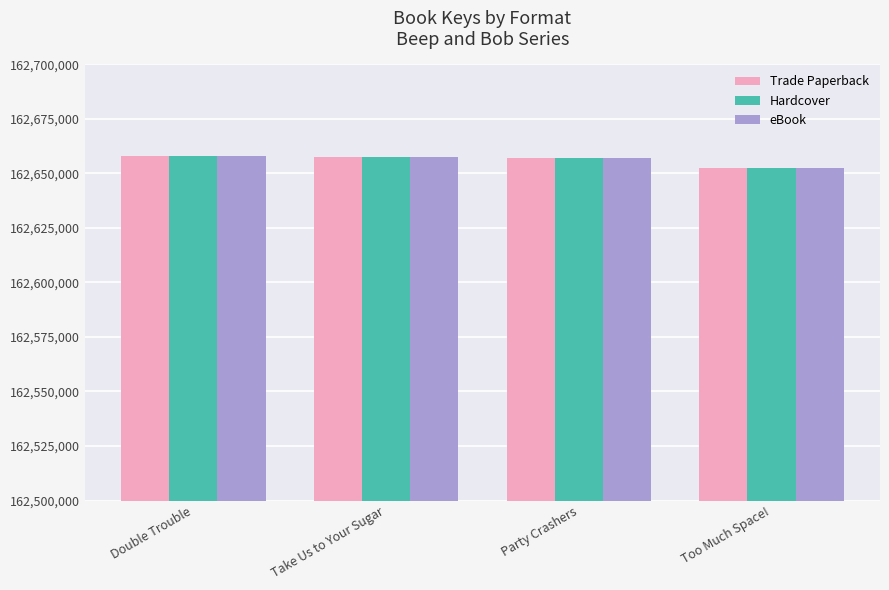

What is the maximum value shown in the chart?

162658027